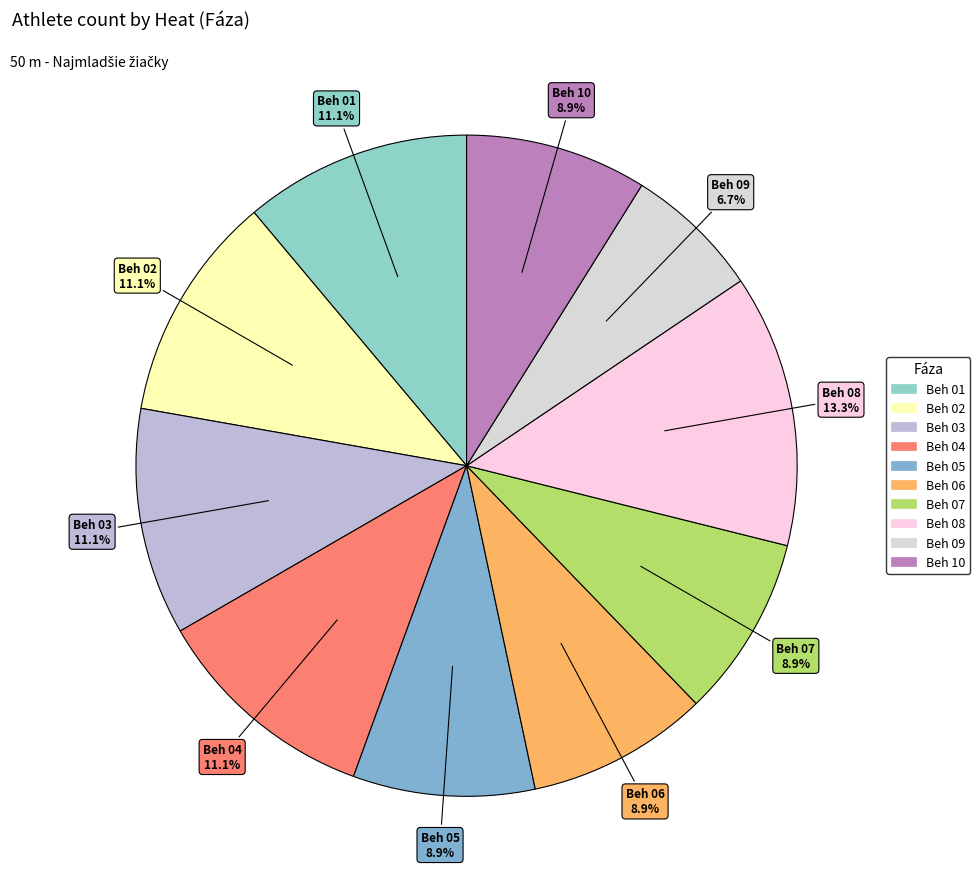

What is the ratio of the value at Beh 08 to the value at Beh 01?

1.2